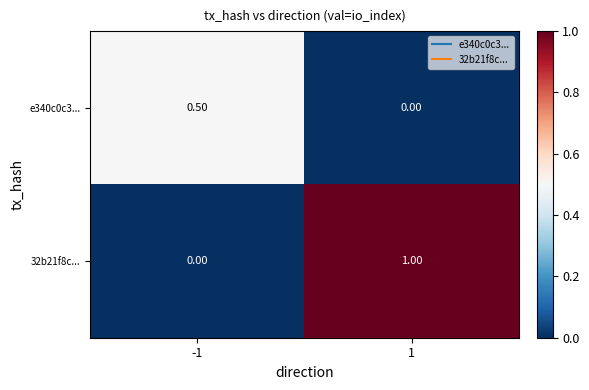

Is the value of e340c0c3... at 1 greater than the value of 32b21f8c... at 1?

No